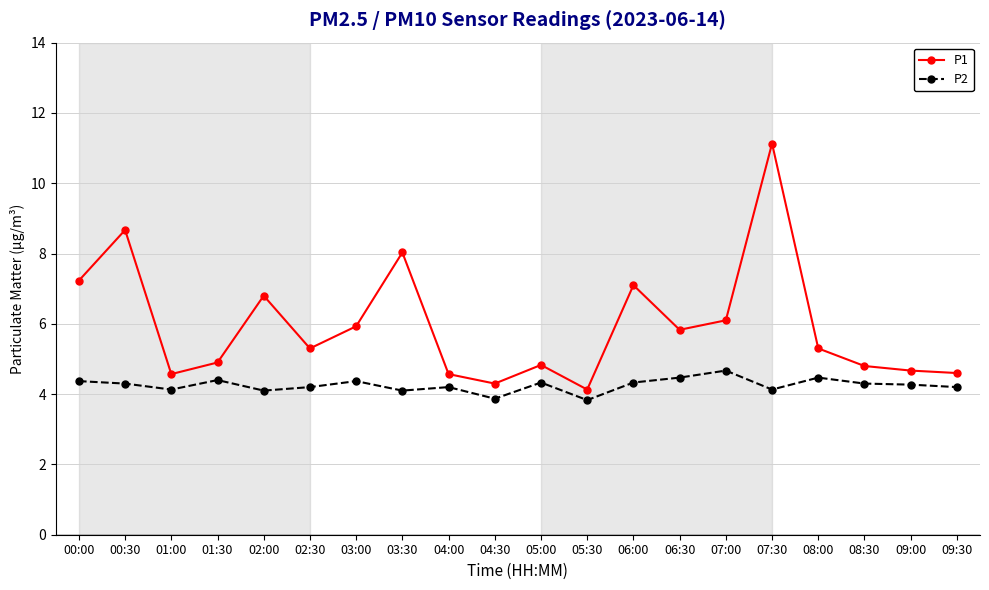

List the series in order of their overall mean, lowest first.

P2, P1